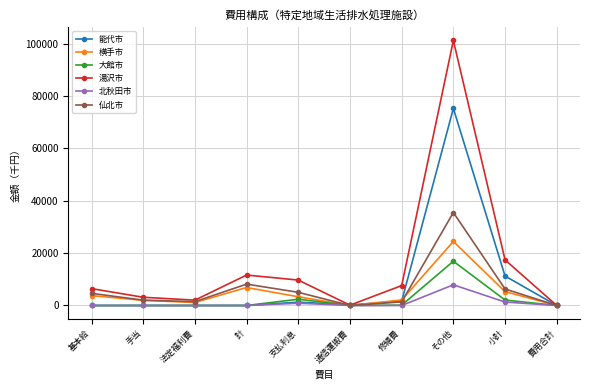

Rank the series by their maximum value, from lowest to highest.

北秋田市, 大館市, 横手市, 仙北市, 能代市, 湯沢市